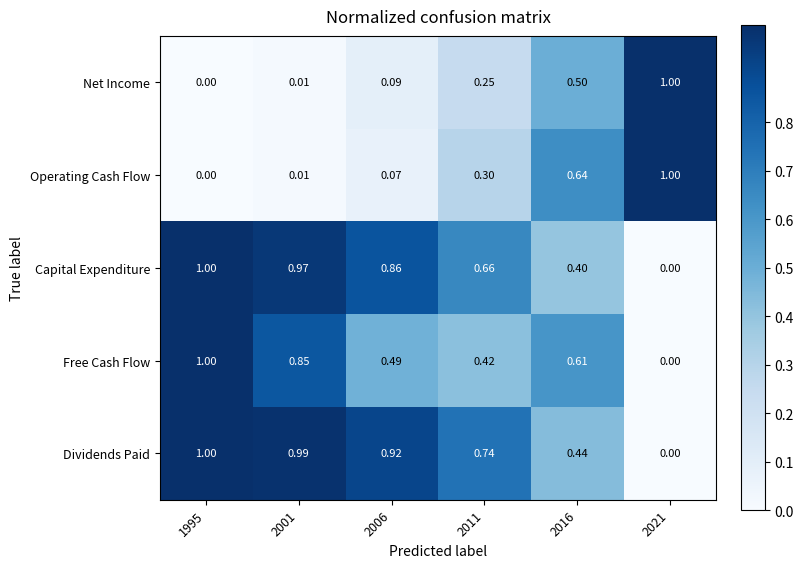

Which series has the largest total across all categories?

Dividends Paid